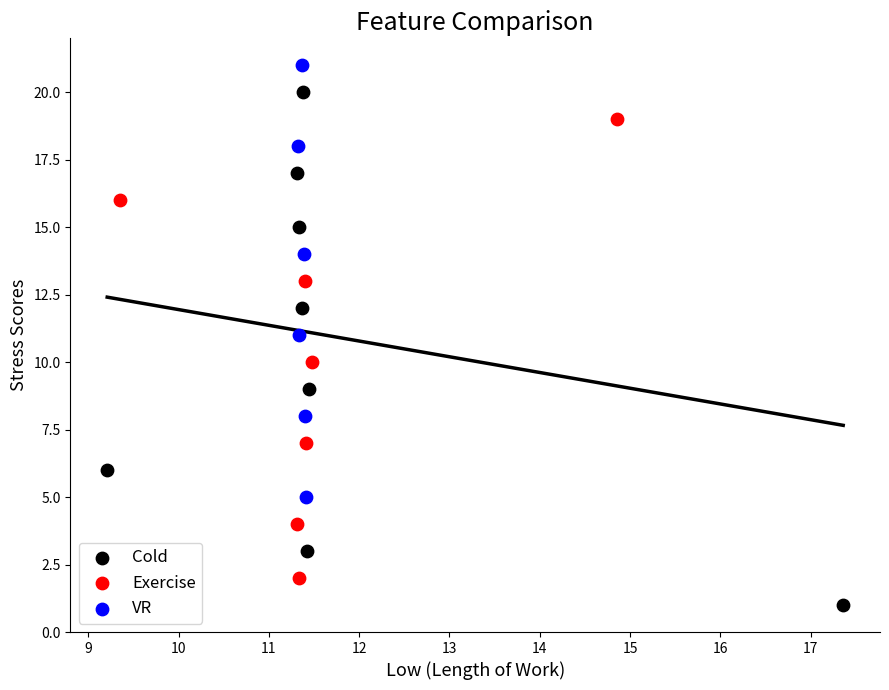

What are all the series names shown in the legend?

Cold, Exercise, VR